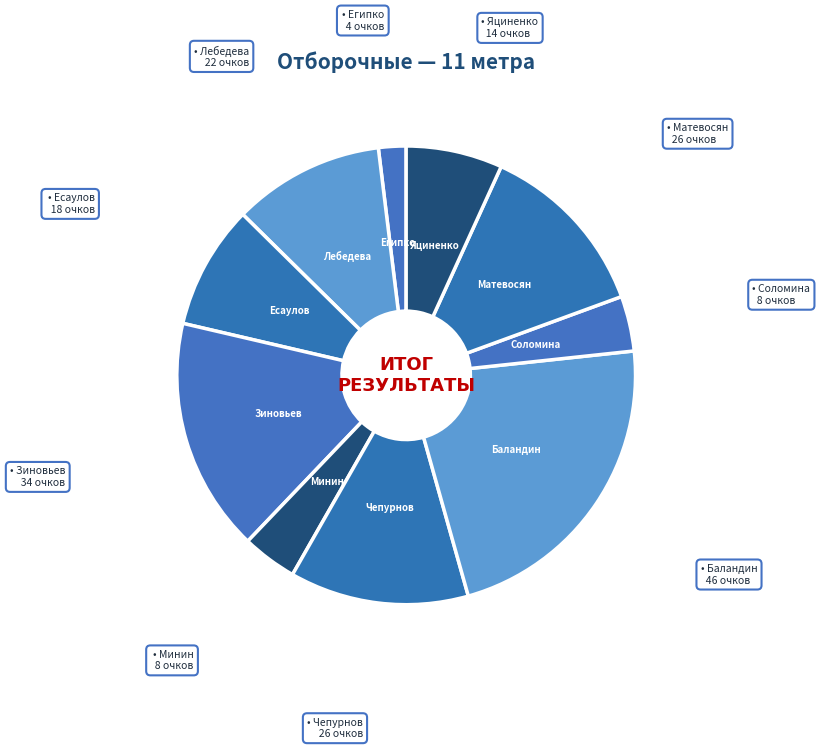

How many segments does this pie chart have?

10